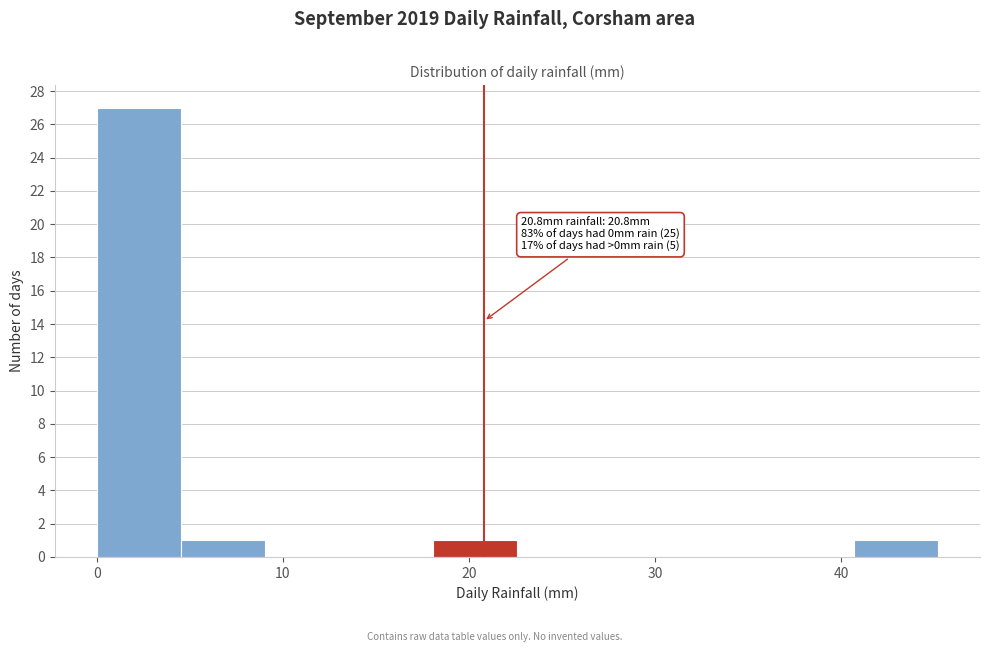

Which range on the x-axis has the tallest bar?

0 to 5